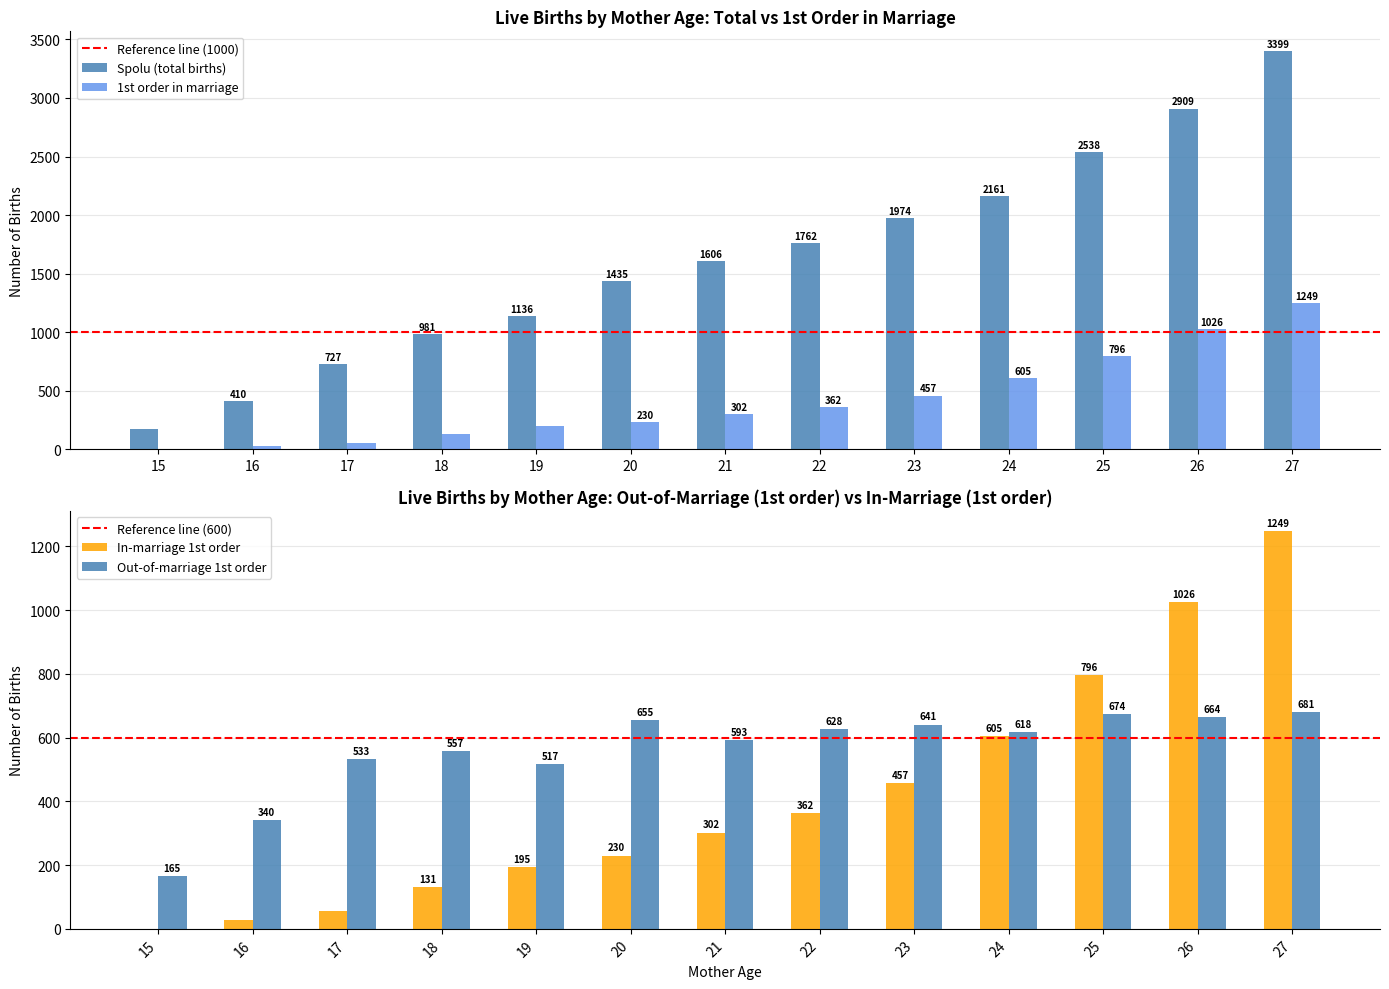

Are the bars grouped side by side (vs. stacked)?

Yes